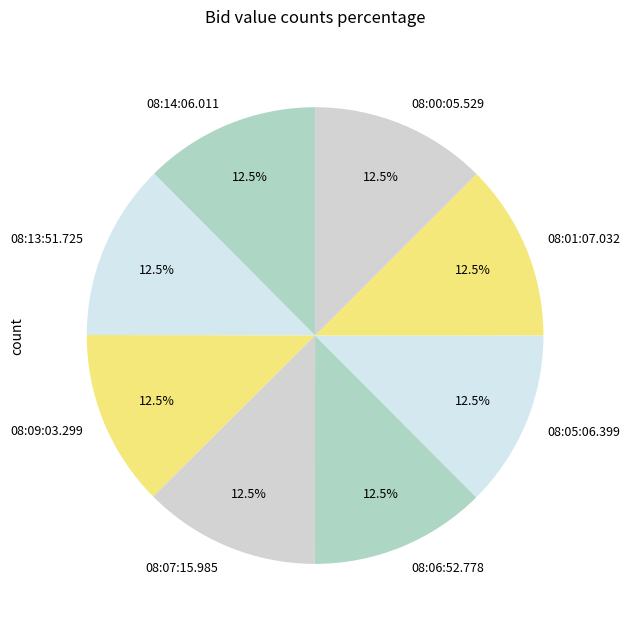

How many slices are in this pie chart?

8